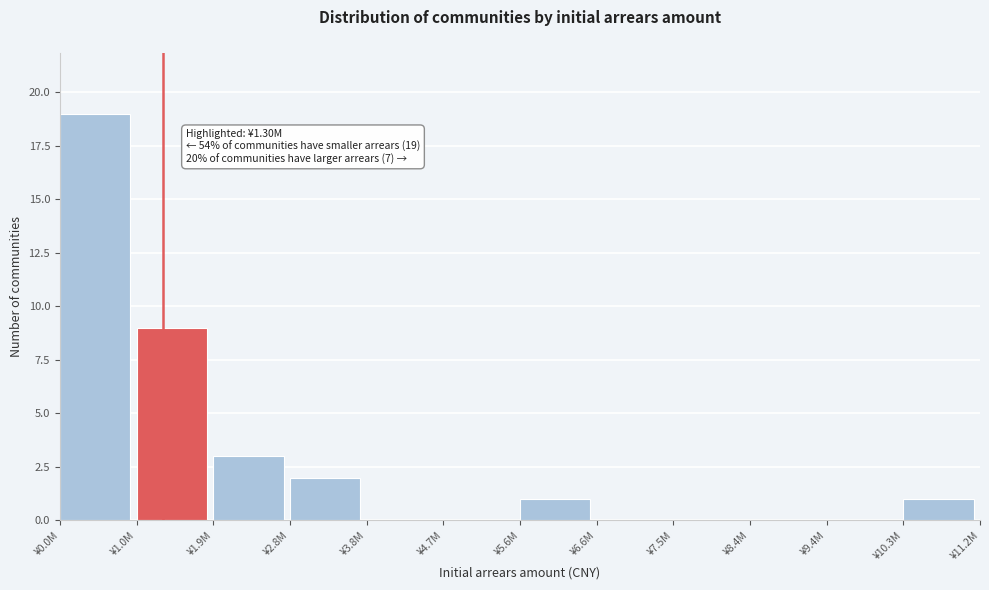

Reading left to right, list all the values displayed in this chart.

¥0.0M=19	¥1.0M=9	¥1.9M=3	¥2.8M=2	¥3.8M=0	¥4.7M=0	¥5.6M=1	¥6.6M=0	¥7.5M=0	¥8.4M=0	¥9.4M=0	¥10.3M=1